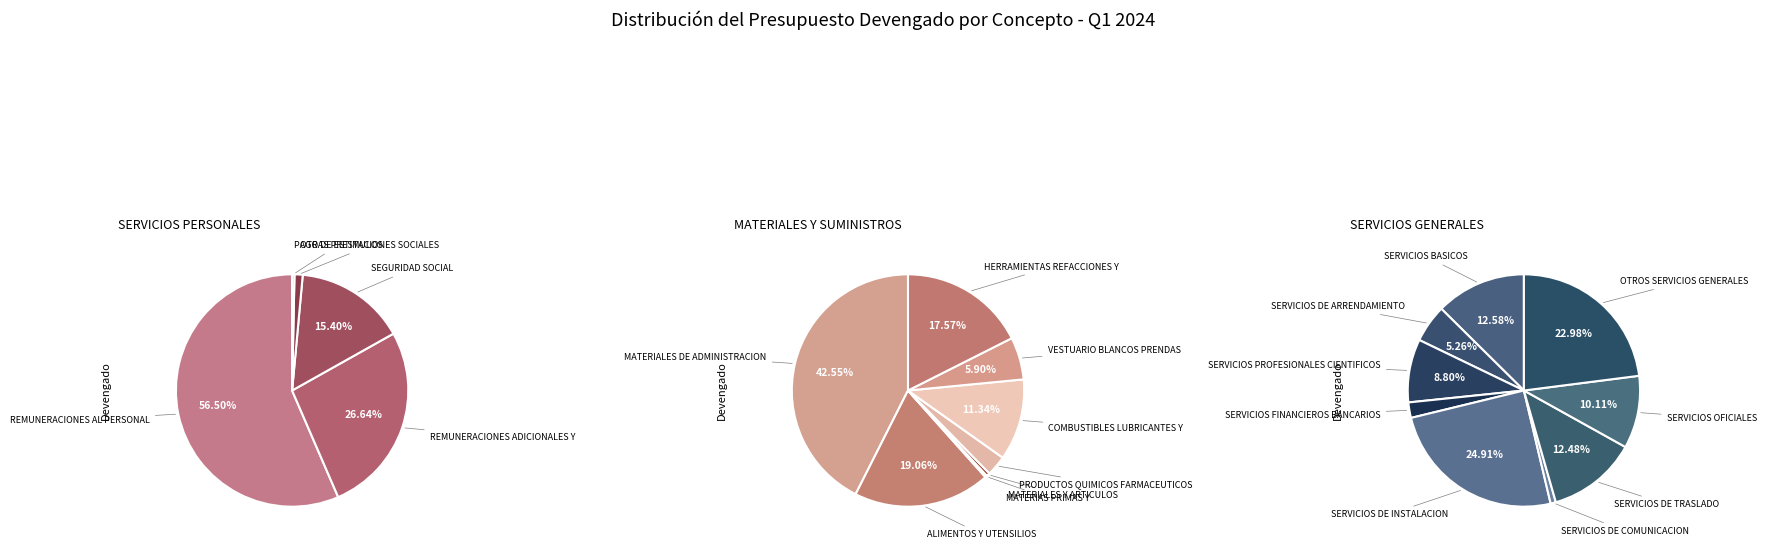

Does SERVICIOS PERSONALES account for over 50% of the chart?

Yes